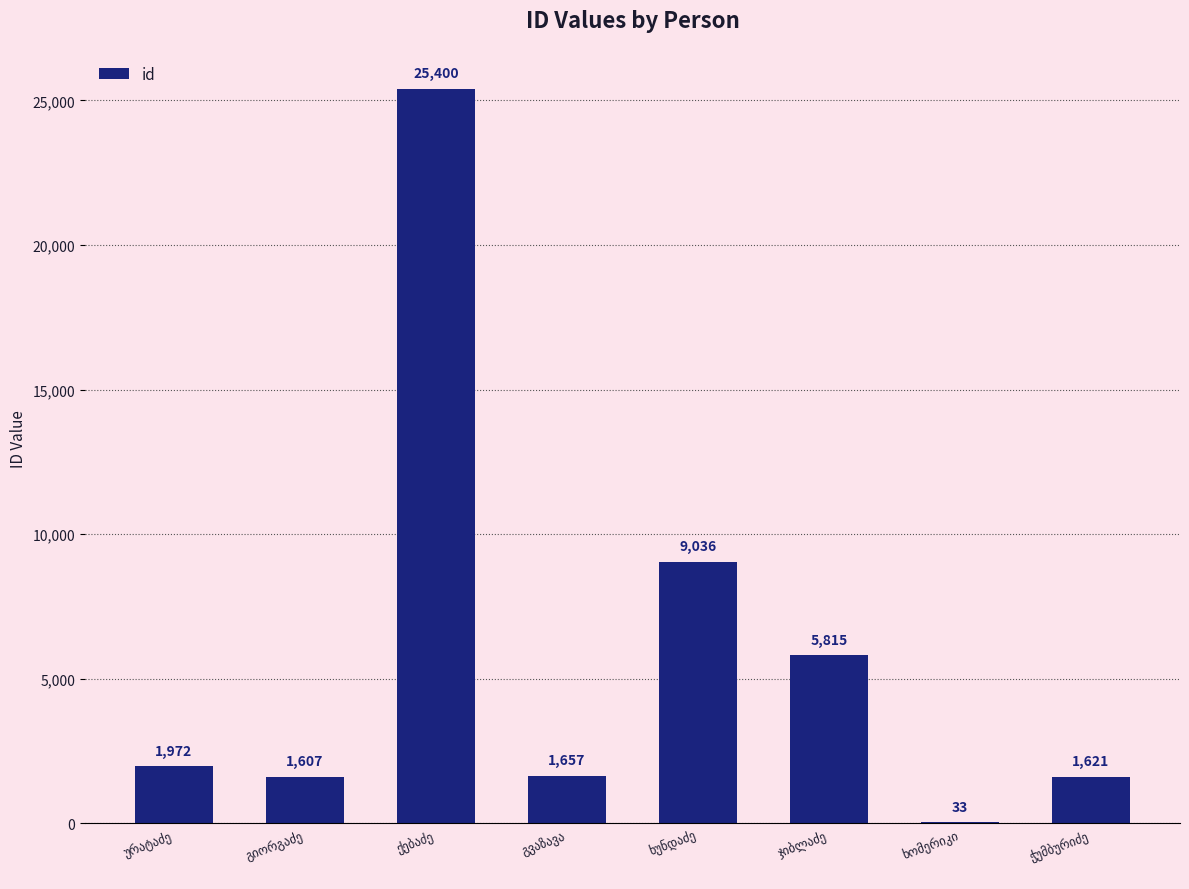

What is the greatest value displayed?

25400